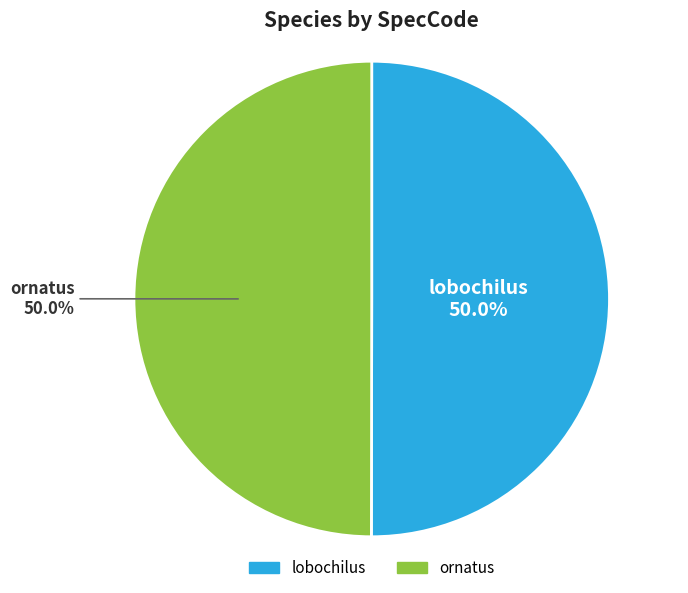

What portion of the pie excludes ornatus?

50.0%